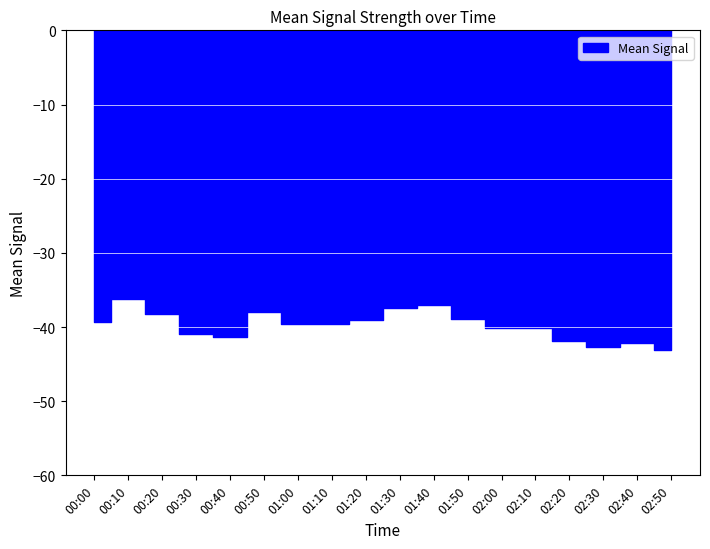

True or false: the data has more than 0 interior local peaks.

True